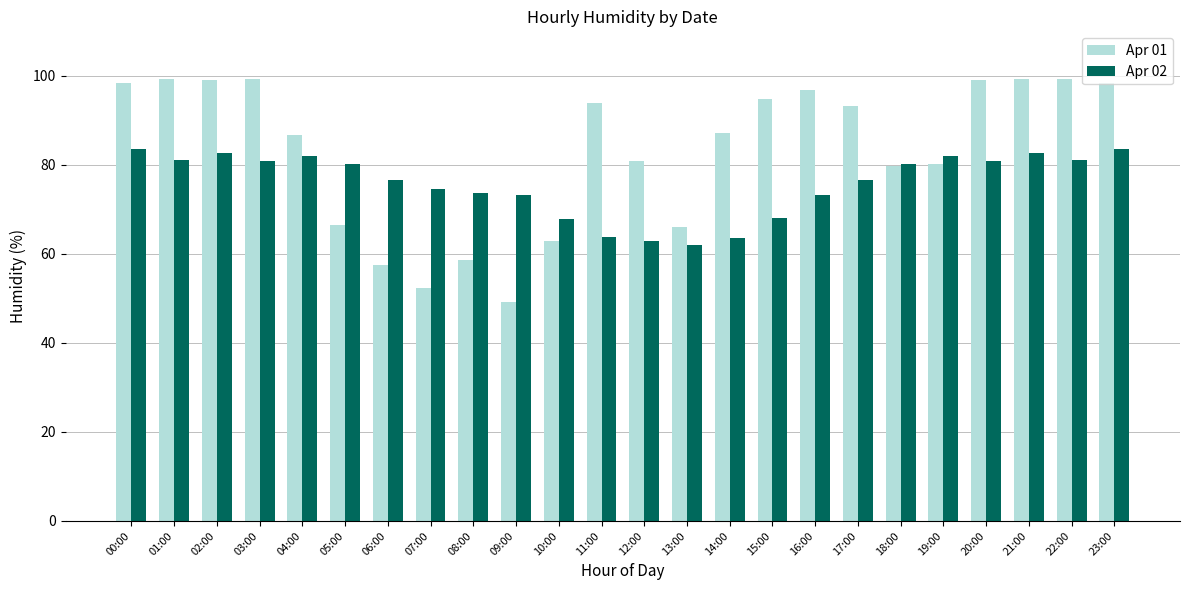

Which series has the widest spread of values?

Apr 01